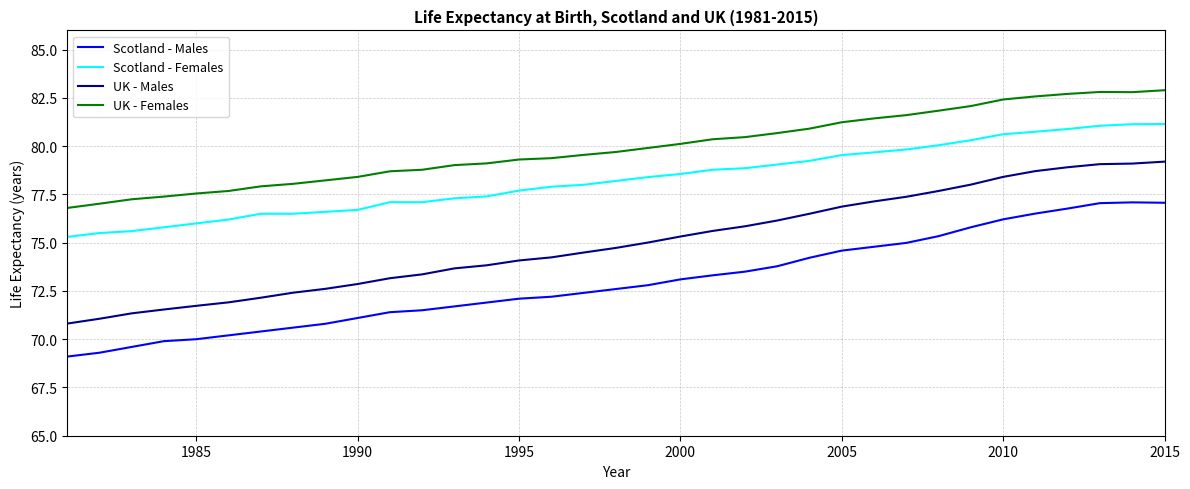

Which series has the largest range (max minus min)?

UK - Males